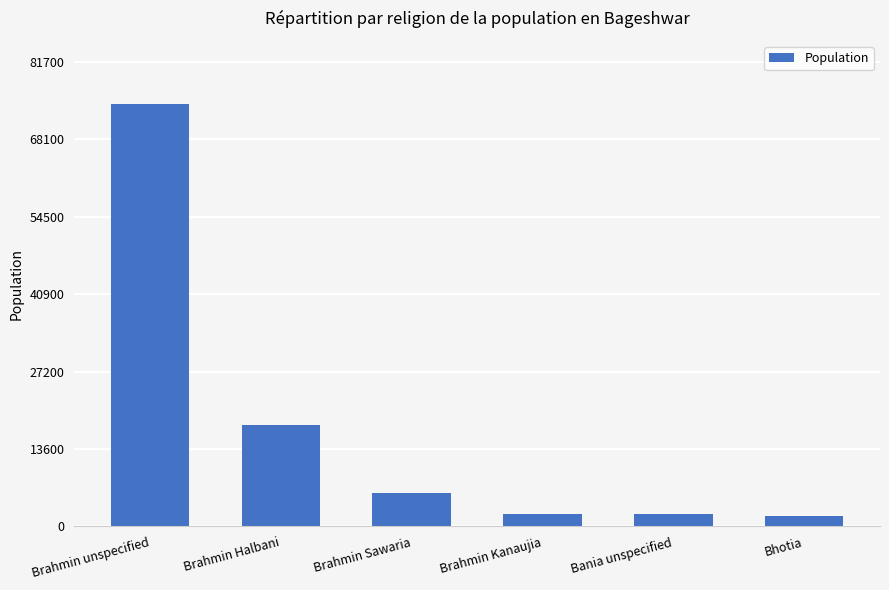

At which label is the value closest to 38070?

Brahmin Halbani